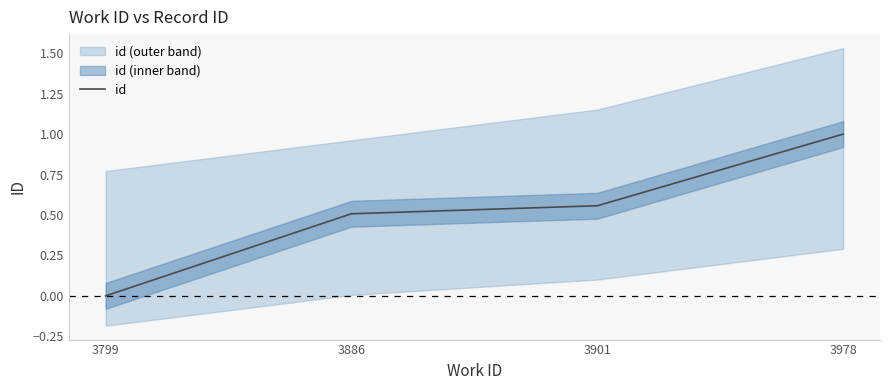

What is the value of the 2nd point from the left?

0.5